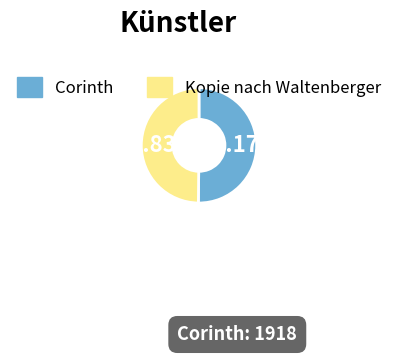

Does any single category account for the majority?

Yes